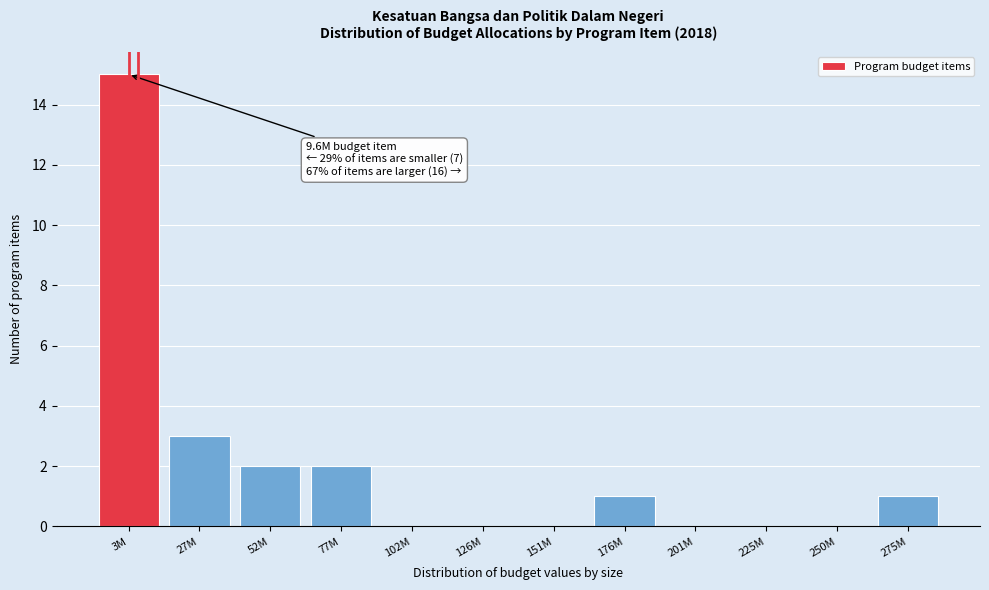

Reading right to left, transcribe all the data shown in this chart.

275M=1	250M=0	225M=0	201M=0	176M=1	151M=0	126M=0	102M=0	77M=2	52M=2	27M=3	3M=15